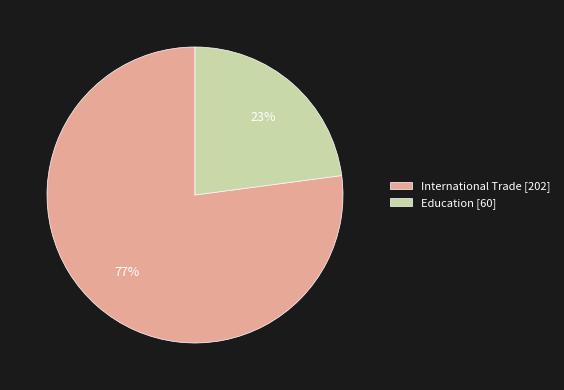

Which slice is the smallest?

Education